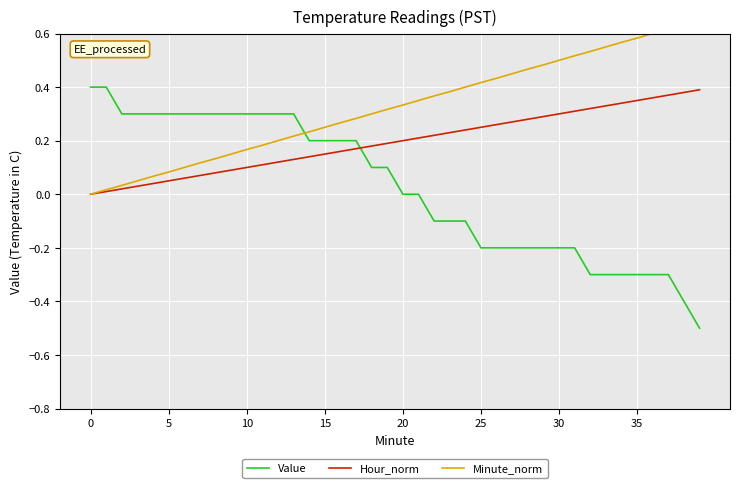

What value does the Hour_norm series have at 22?

0.2